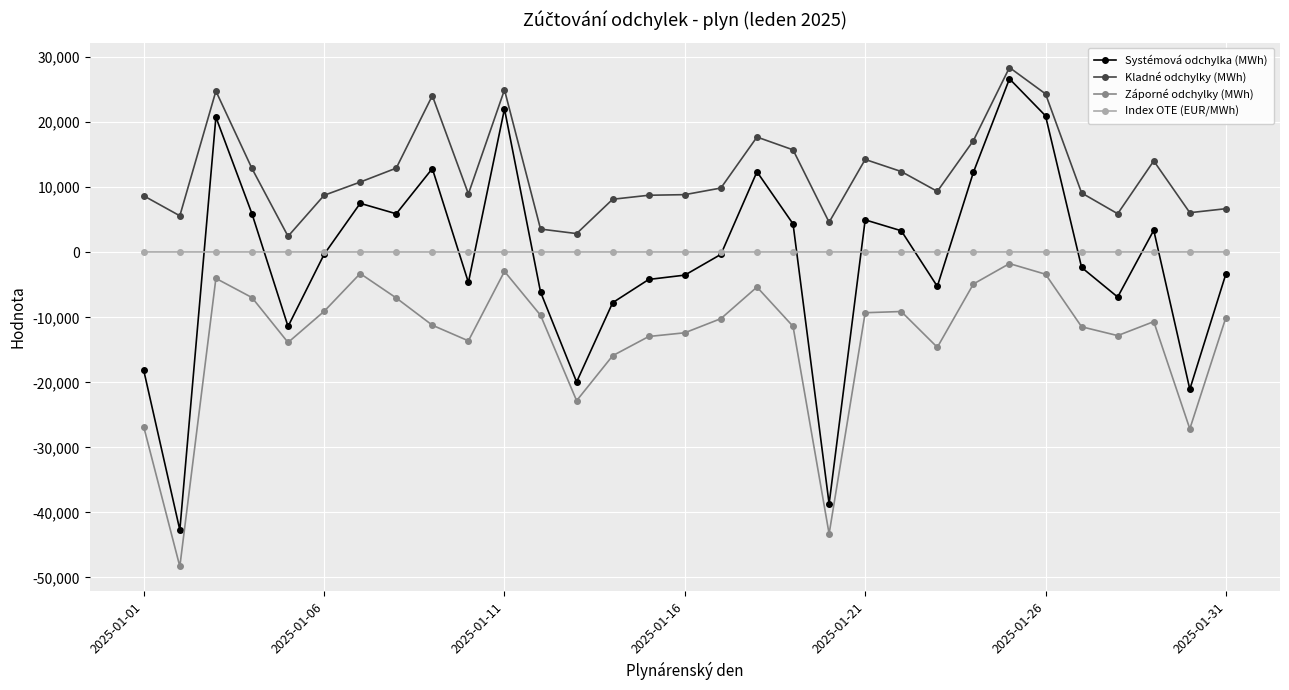

Which series has the largest total across all categories?

Kladné odchylky (MWh)